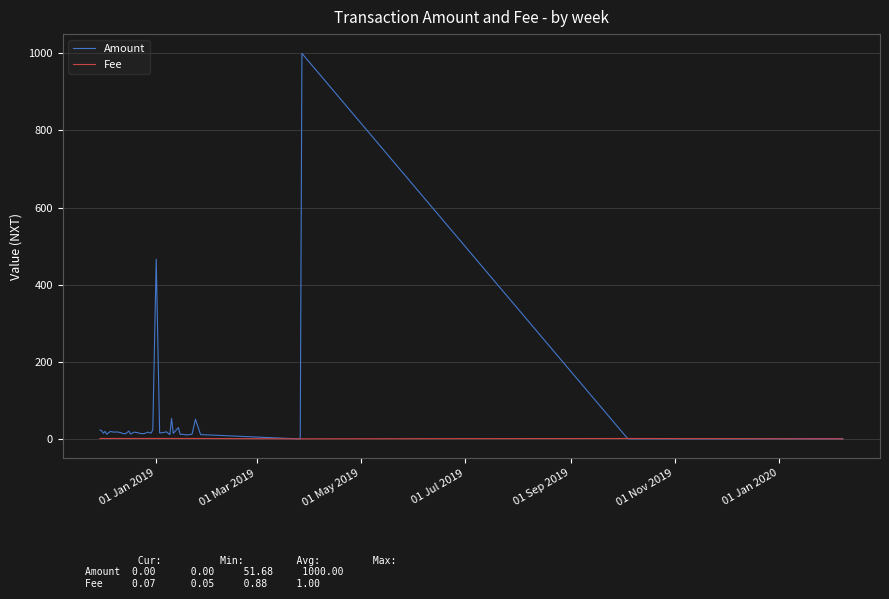

Which series has the largest total across all categories?

Amount